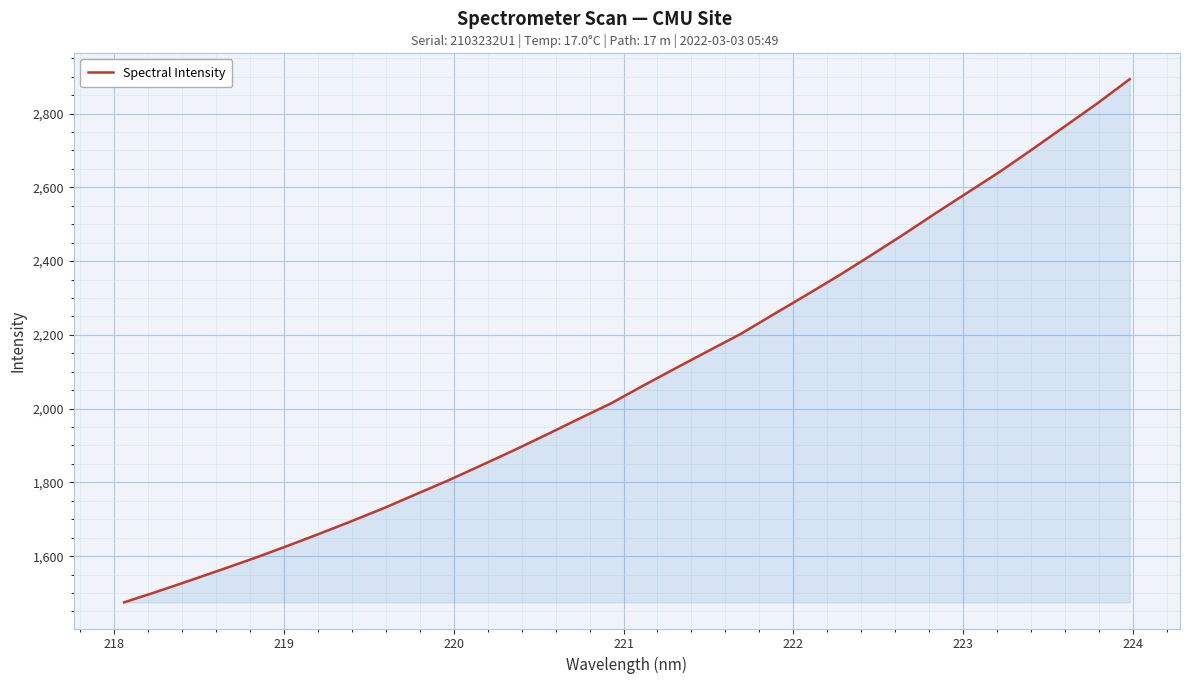

What is the greatest value displayed?

2893.1